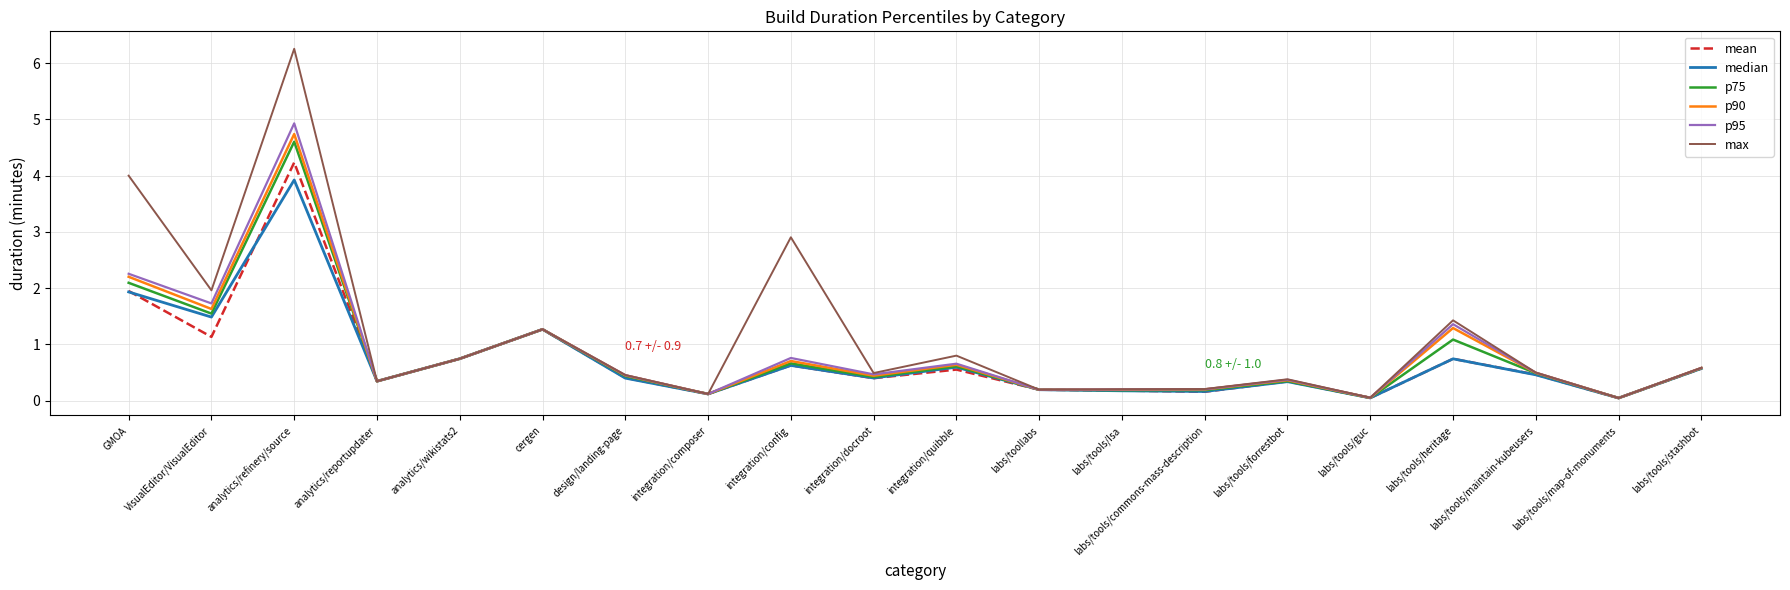

What position from the right is cergen?

15